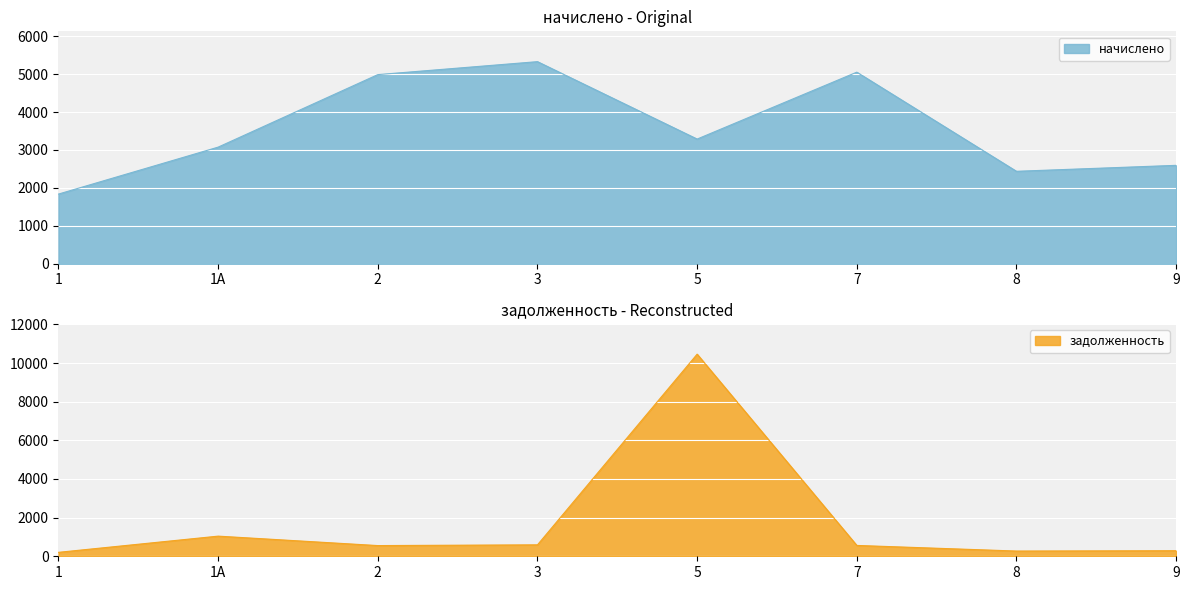

At how many categories does at least one series exceed 3192?

4